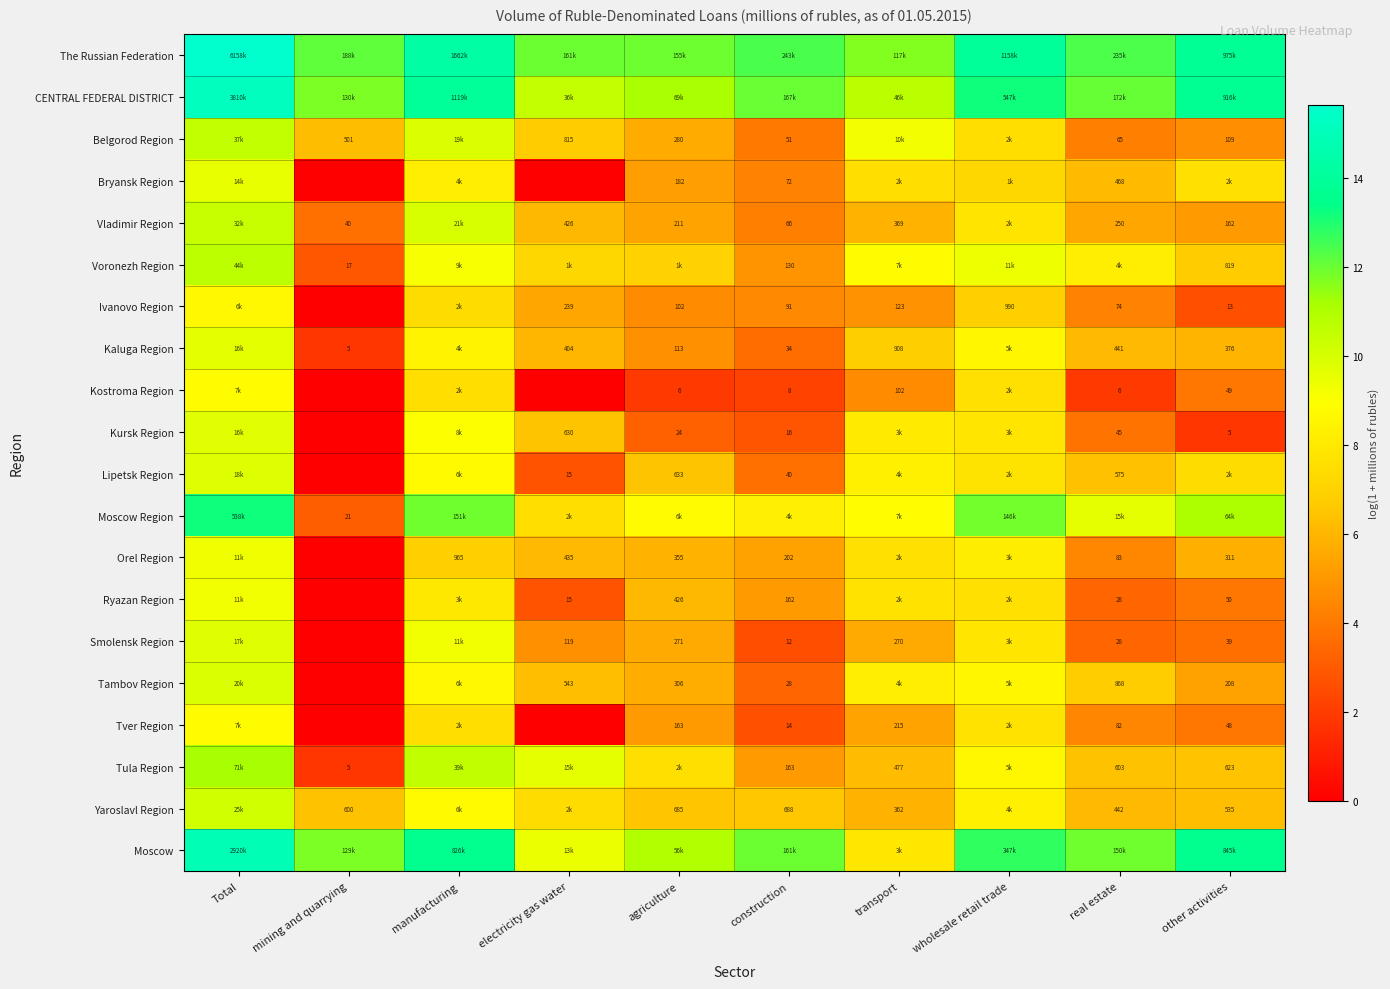

How many values in the Ivanovo Region series are below 4?

2